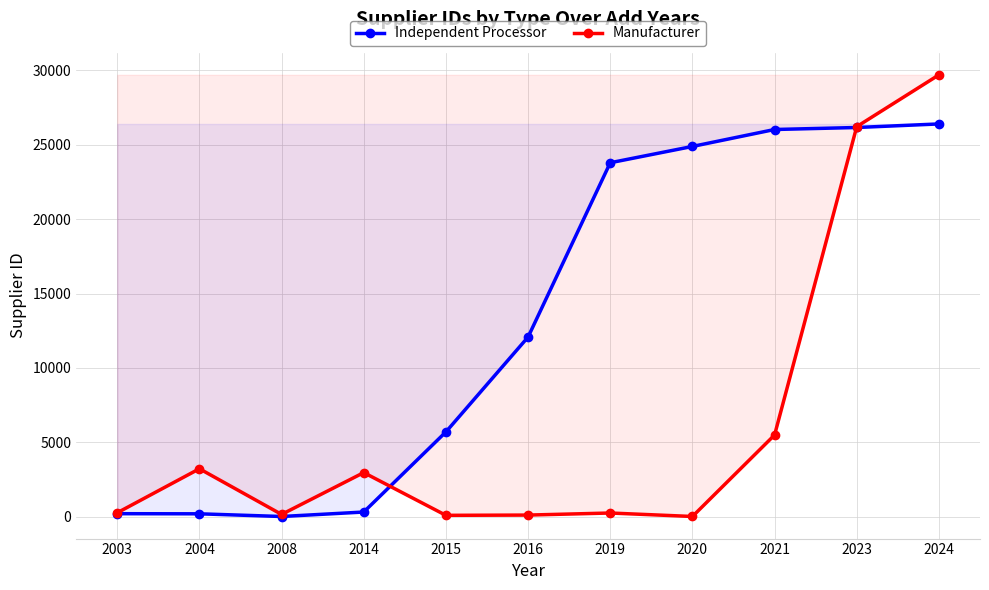

True or false: Manufacturer and Independent Processor cross at least once.

True